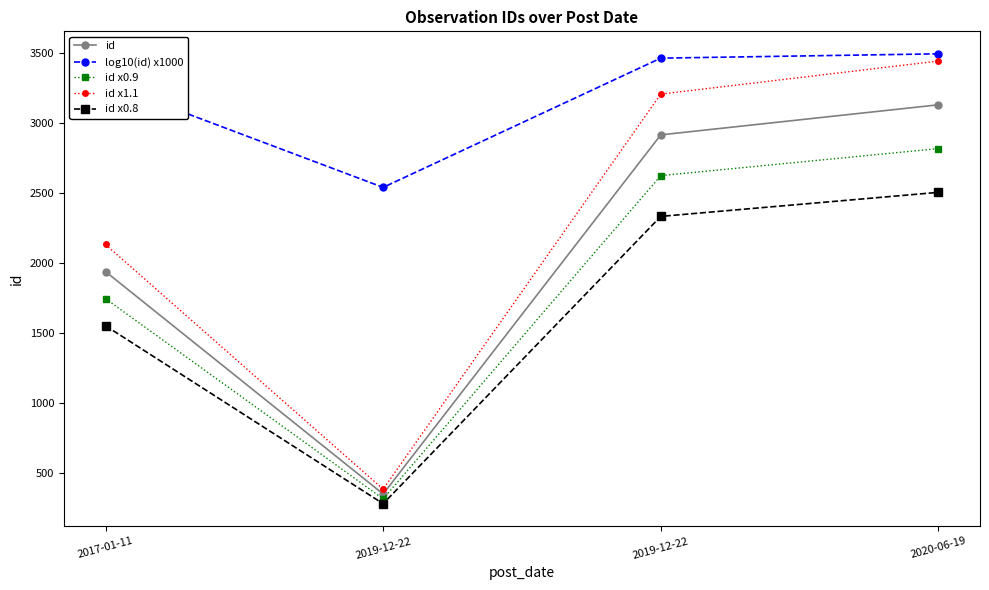

What is the label of the 4th point from the right?

2017-01-11